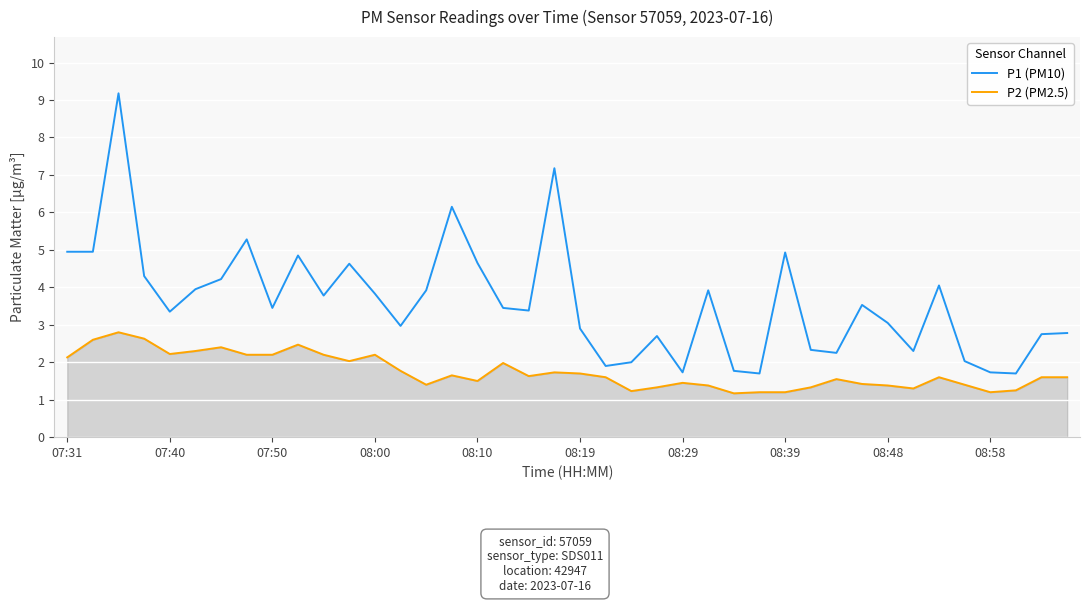

At how many categories does at least one series exceed 8?

1